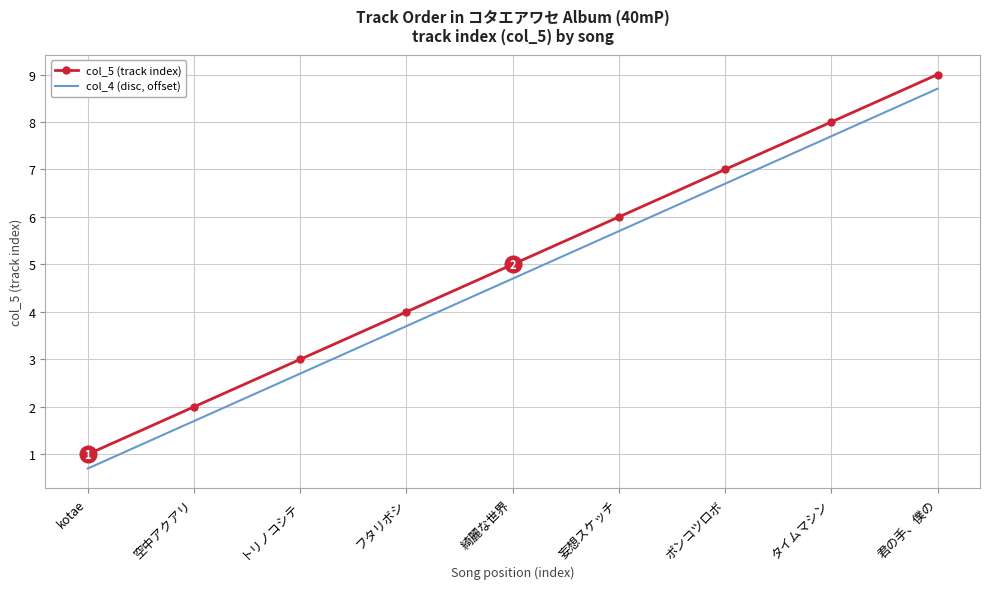

At which label does col_4 (disc, offset) first exceed 4?

綺麗な世界